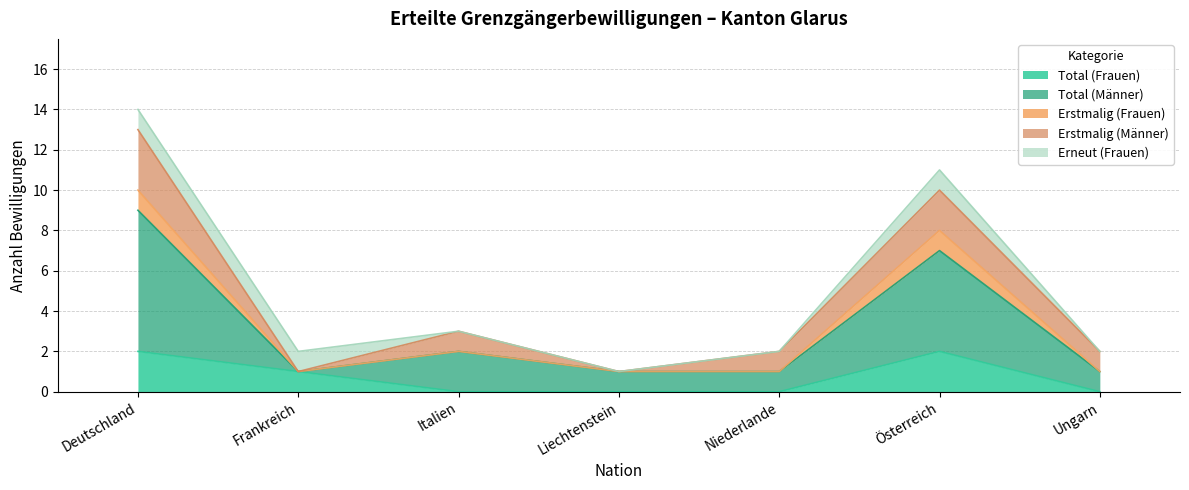

List the labels in order of Total (Männer) value, smallest first.

Frankreich, Liechtenstein, Niederlande, Ungarn, Italien, Österreich, Deutschland